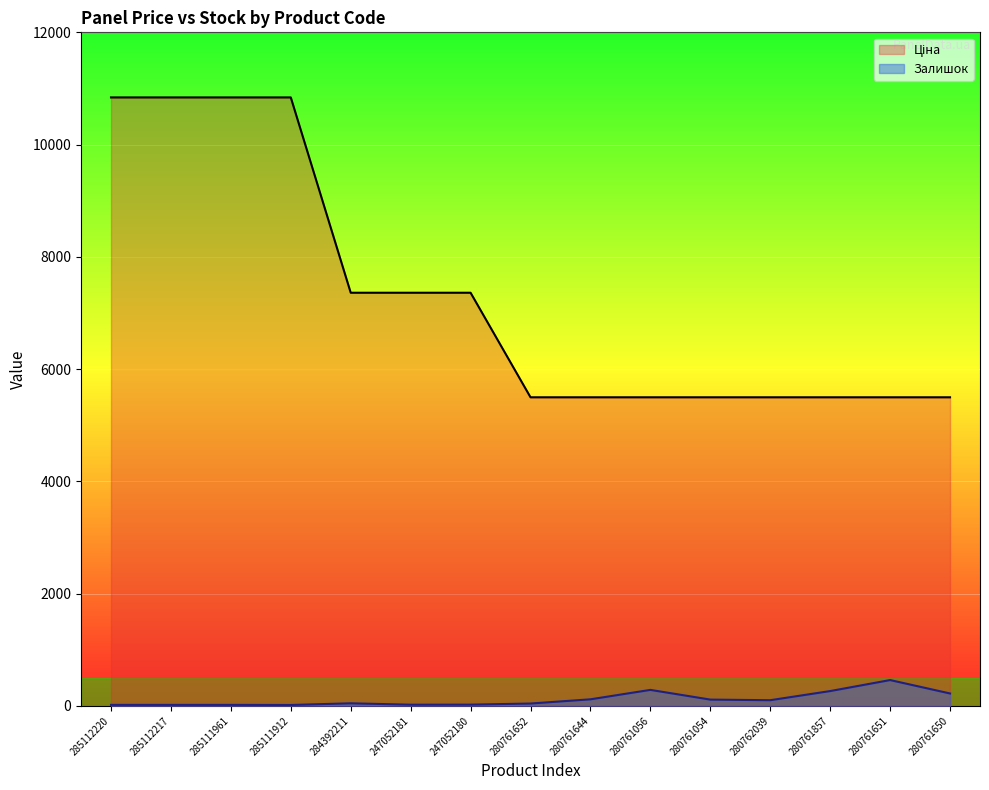

At how many categories does at least one series exceed 3269?

15